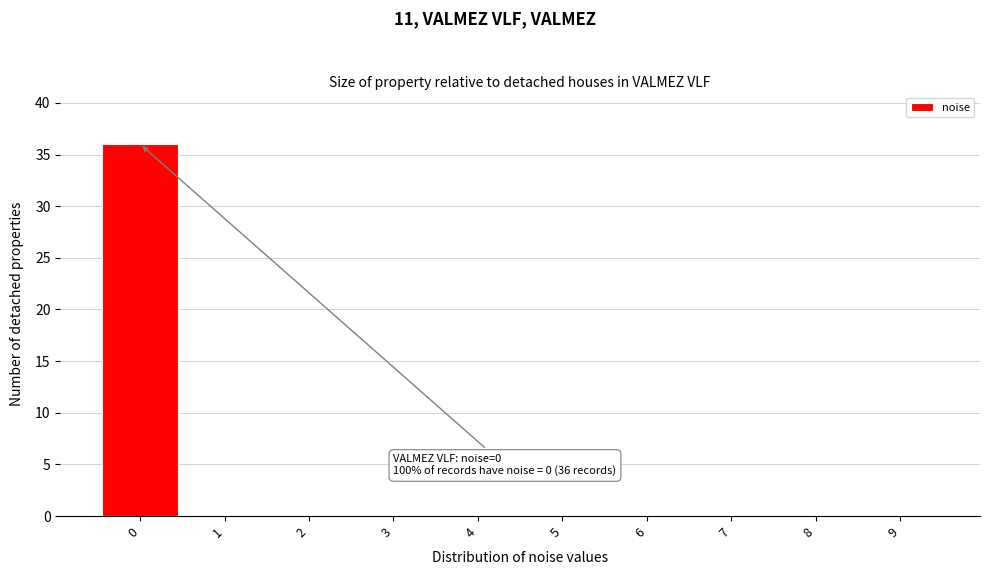

Over which range of the x-axis is the bar tallest?

-0.5 to 0.5